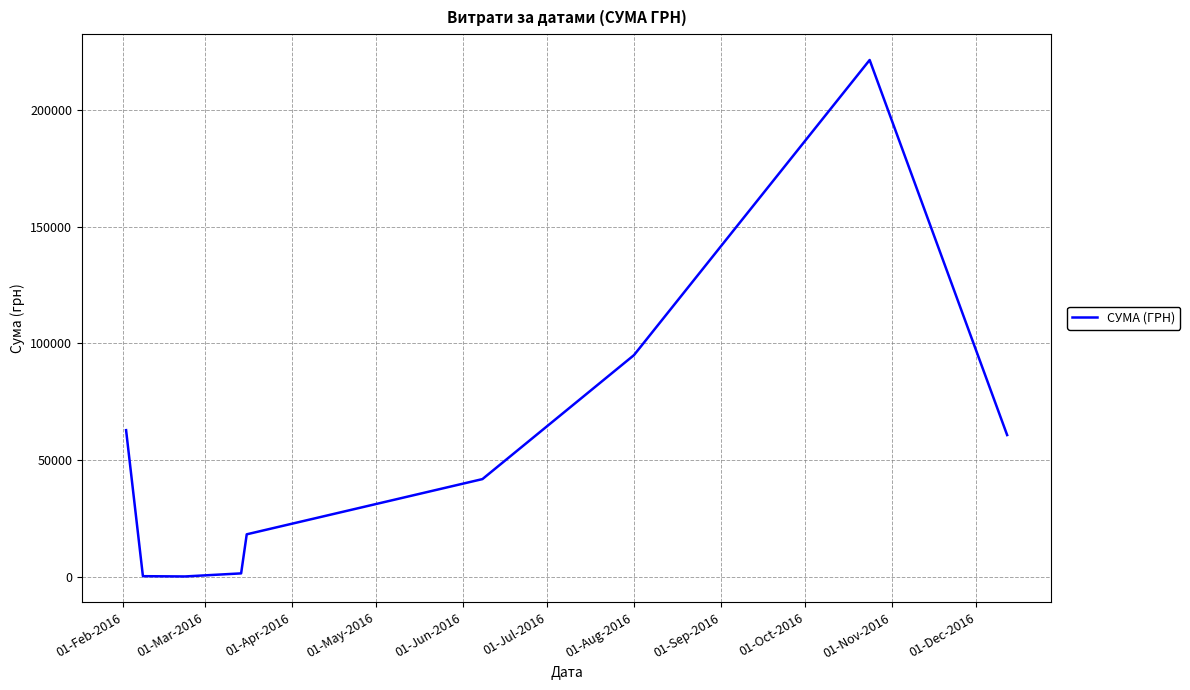

Count the number of categories in the chart.

9